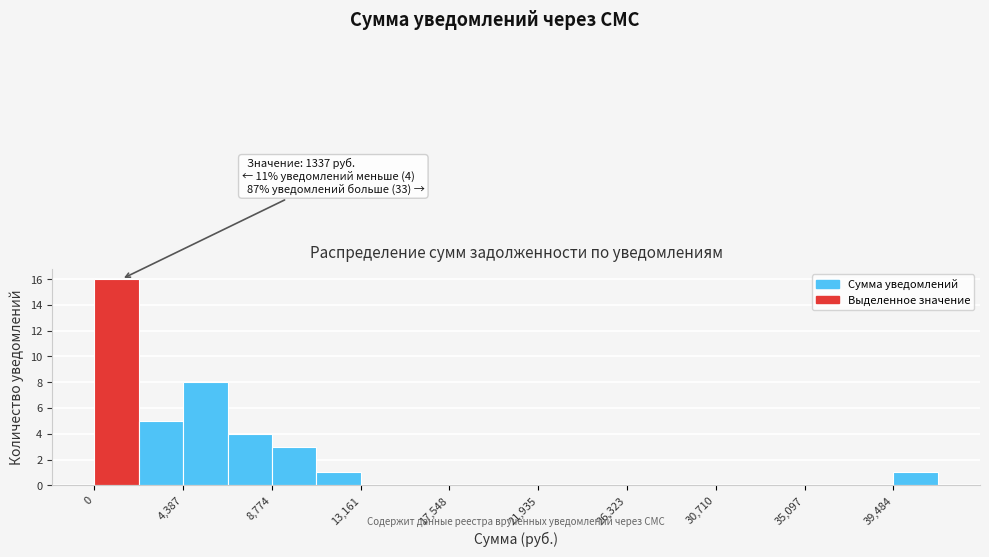

Which range on the x-axis has the tallest bar?

0 to 2000